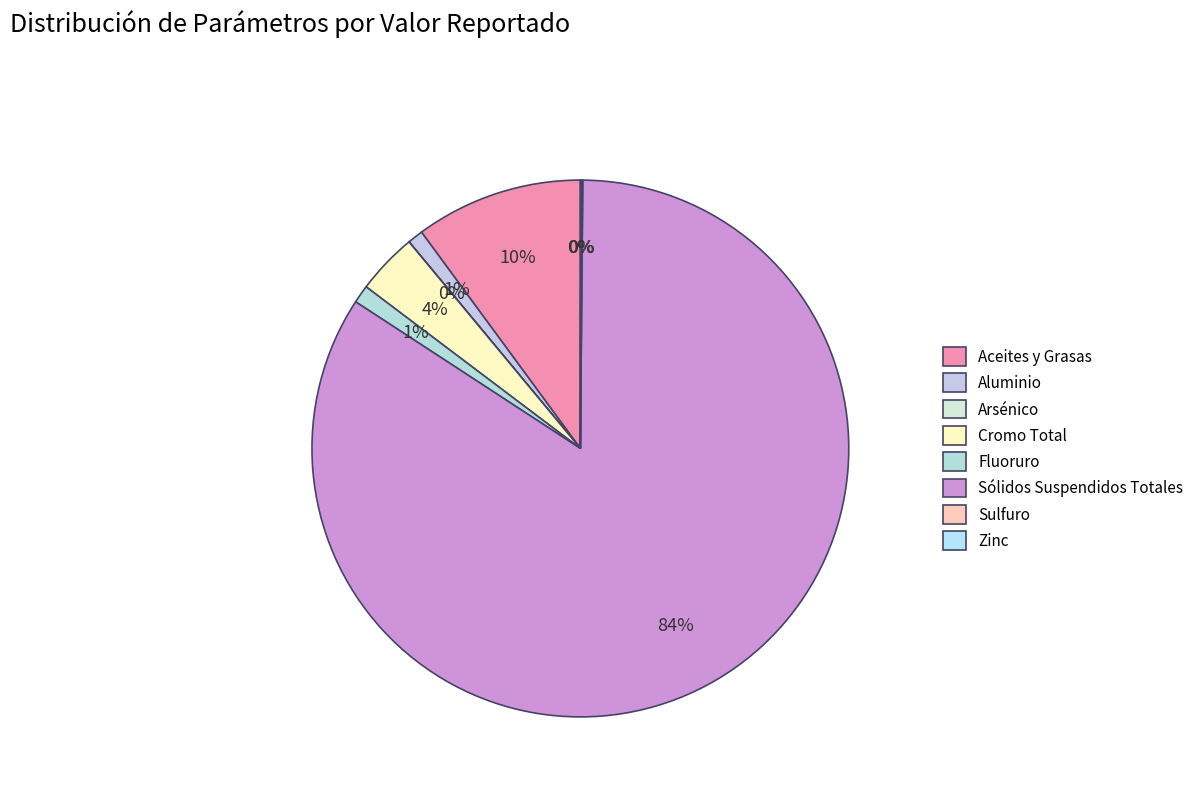

To the nearest percent, what portion does Fluoruro represent?

1%